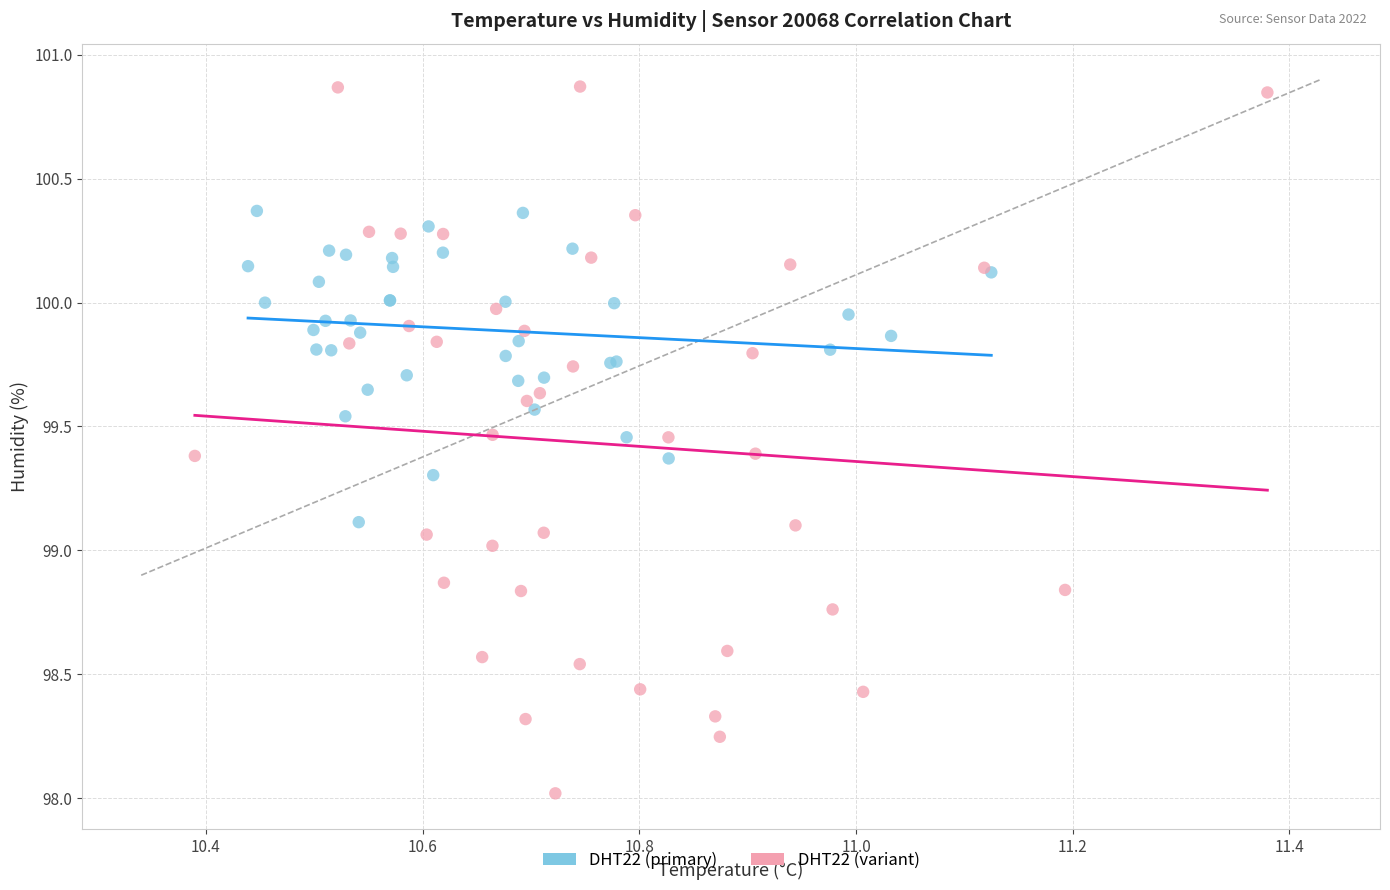

Which series contains the highest Y value?

DHT22 (variant)